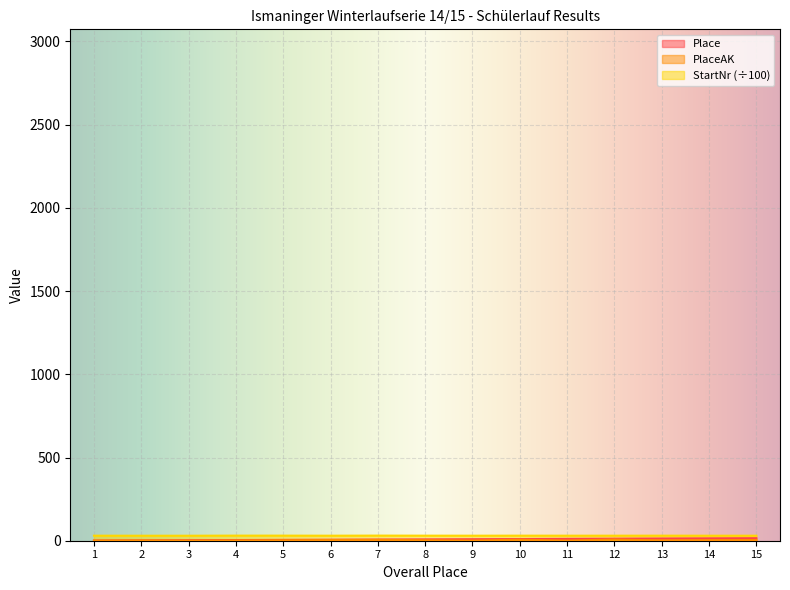

Rank the series by their average value, from highest to lowest.

StartNr, Place, PlaceAK